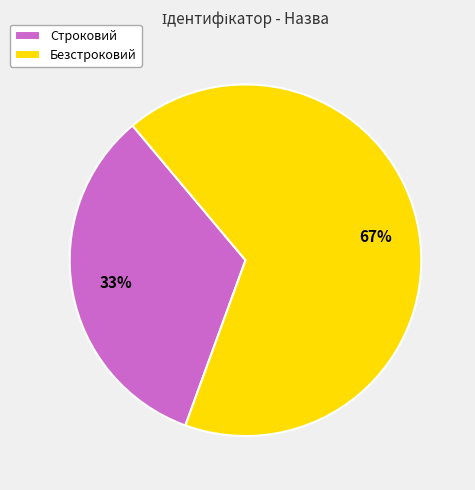

What is the smallest slice in the pie chart?

Строковий